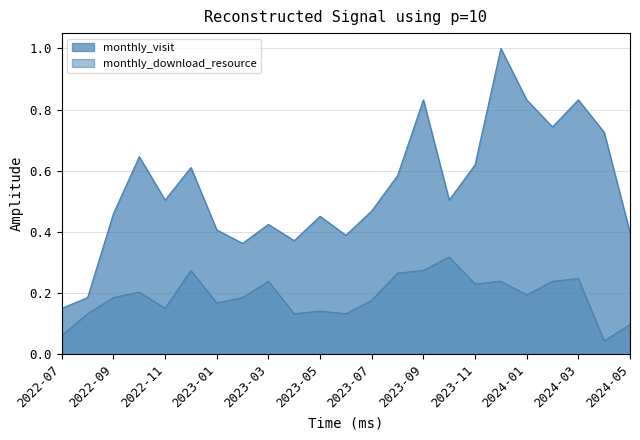

What is the lowest value of the monthly_visit series?

0.2